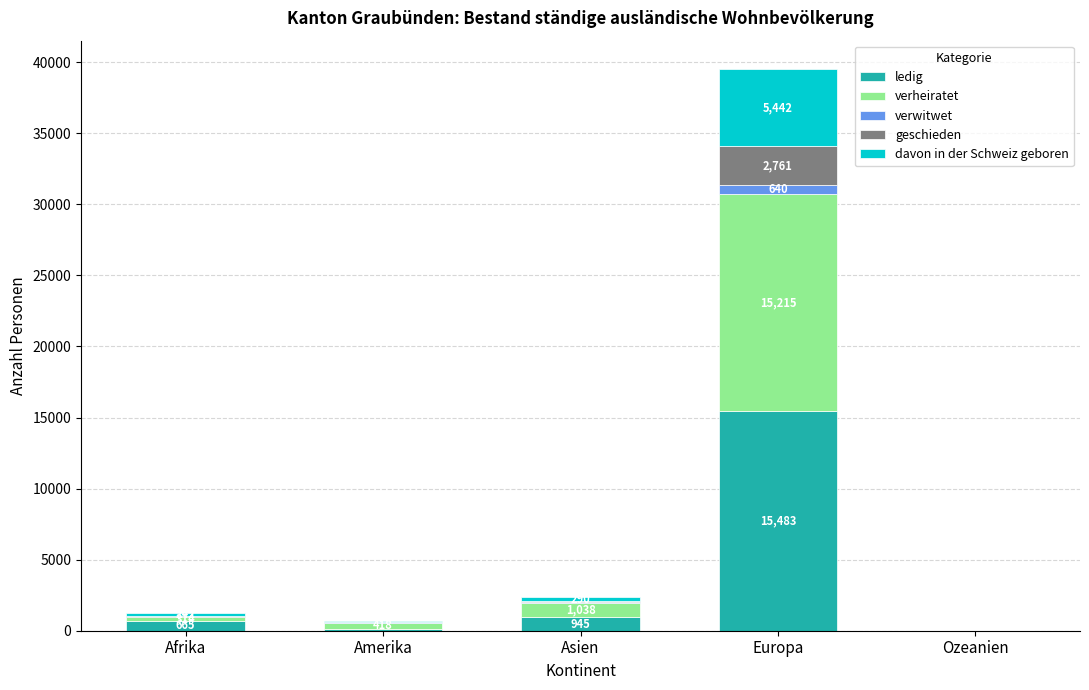

At which category is the sum across all series the highest?

Europa